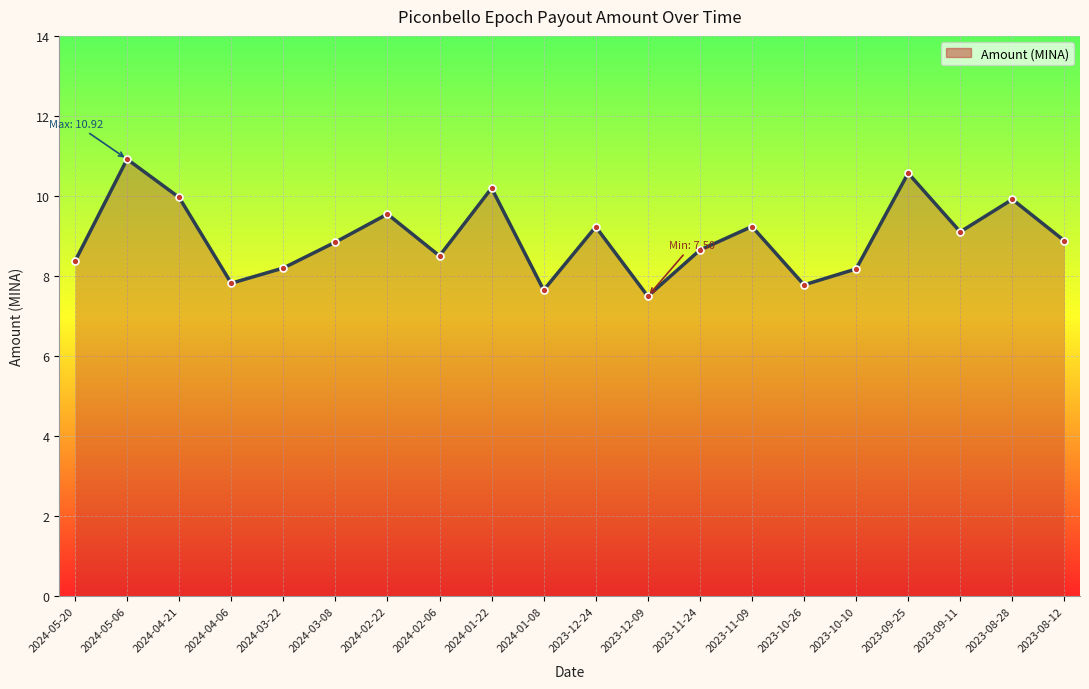

What is the label of the 17th point from the right?

2024-04-06